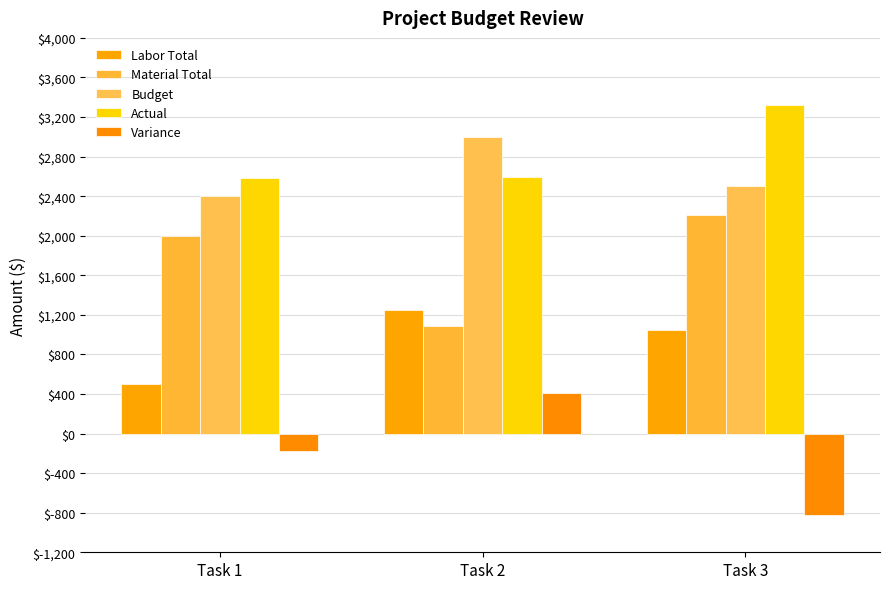

Count the number of categories in the chart.

3